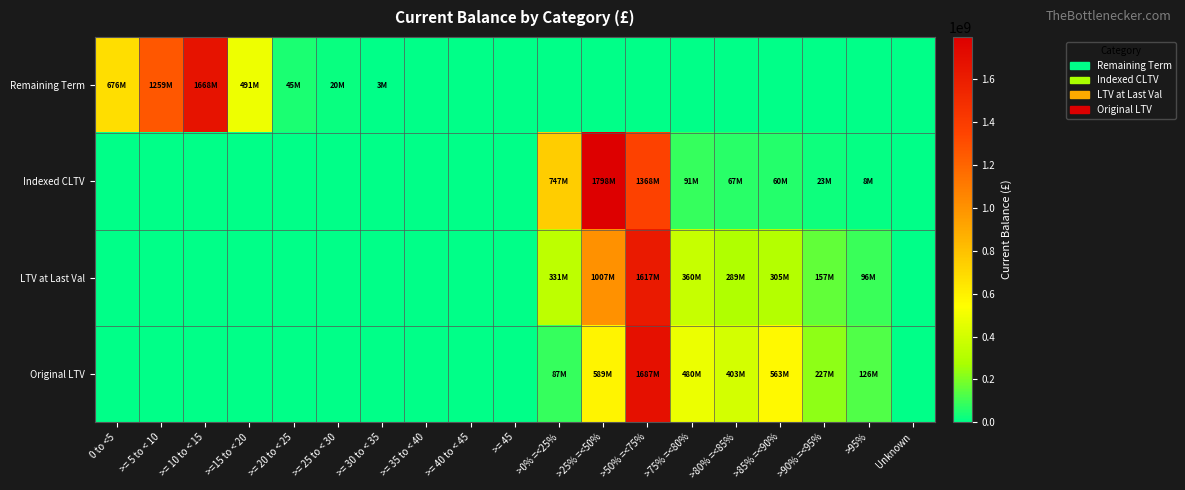

Reading left to right, list all the values displayed in this chart.

Remaining Term: 0 to <5=675739178.0	>= 5 to < 10=1258853699.4	>= 10 to < 15=1668334958.9	>=15 to < 20=490879723.8	>= 20 to < 25=45318893.2	>= 25 to < 30=20162363.8	>= 30 to < 35=2782786.4	>= 35 to < 40=0.0	>= 40 to < 45=0.0	>= 45=0.0	>0% =<25%=0.0	>25% =<50%=0.0	>50% =<75%=0.0	>75% =<80%=0.0	>80% =<85%=0.0	>85% =<90%=0.0	>90% =<95%=0.0	>95%=0.0	Unknown=0.0
Indexed CLTV: 0 to <5=0.0	>= 5 to < 10=0.0	>= 10 to < 15=0.0	>=15 to < 20=0.0	>= 20 to < 25=0.0	>= 25 to < 30=0.0	>= 30 to < 35=0.0	>= 35 to < 40=0.0	>= 40 to < 45=0.0	>= 45=0.0	>0% =<25%=747418669.3	>25% =<50%=1797509729.3	>50% =<75%=1368382878.7	>75% =<80%=91003779.6	>80% =<85%=66977274.9	>85% =<90%=60442961.9	>90% =<95%=22716989.8	>95%=7619319.9	Unknown=0.0
LTV at Last Val: 0 to <5=0.0	>= 5 to < 10=0.0	>= 10 to < 15=0.0	>=15 to < 20=0.0	>= 20 to < 25=0.0	>= 25 to < 30=0.0	>= 30 to < 35=0.0	>= 35 to < 40=0.0	>= 40 to < 45=0.0	>= 45=0.0	>0% =<25%=331020213.5	>25% =<50%=1007071659.5	>50% =<75%=1617169949.5	>75% =<80%=360227220.4	>80% =<85%=289288365.1	>85% =<90%=304604903.8	>90% =<95%=156814499.9	>95%=95874791.8	Unknown=0.0
Original LTV: 0 to <5=0.0	>= 5 to < 10=0.0	>= 10 to < 15=0.0	>=15 to < 20=0.0	>= 20 to < 25=0.0	>= 25 to < 30=0.0	>= 30 to < 35=0.0	>= 35 to < 40=0.0	>= 40 to < 45=0.0	>= 45=0.0	>0% =<25%=87109880.5	>25% =<50%=589037883.6	>50% =<75%=1686774502.3	>75% =<80%=479935008.9	>80% =<85%=402523332.8	>85% =<90%=563341307.0	>90% =<95%=226903032.5	>95%=126446656.0	Unknown=0.0